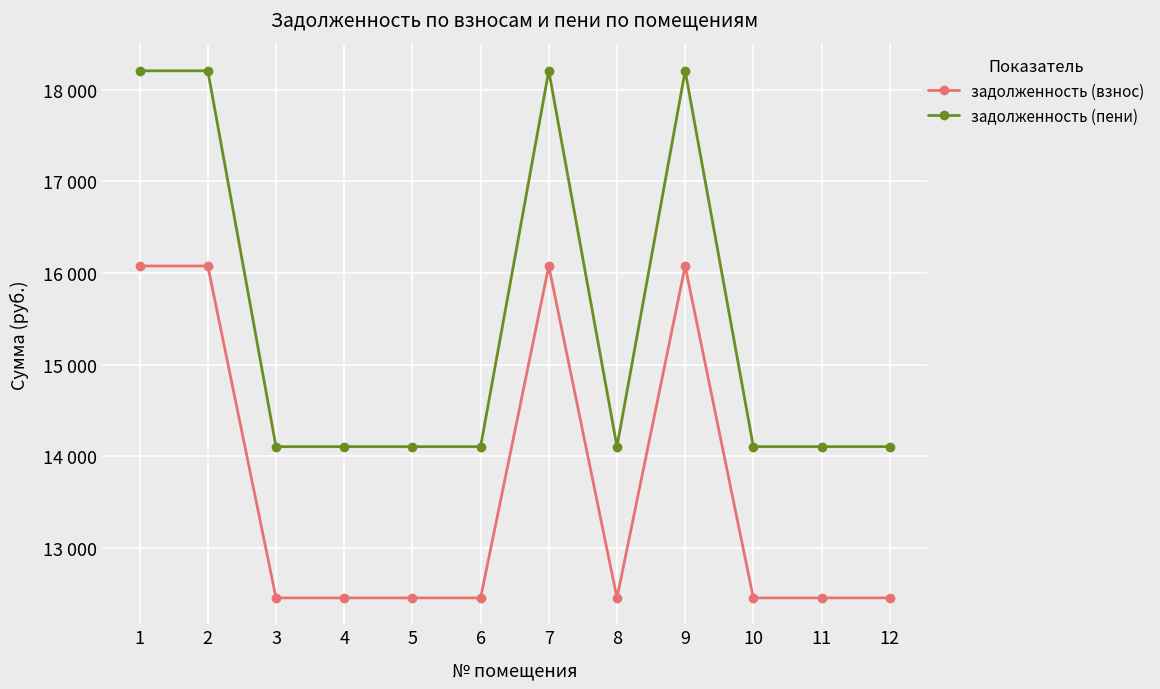

Between 8 and 10, which series saw the biggest shift?

задолженность (взнос)